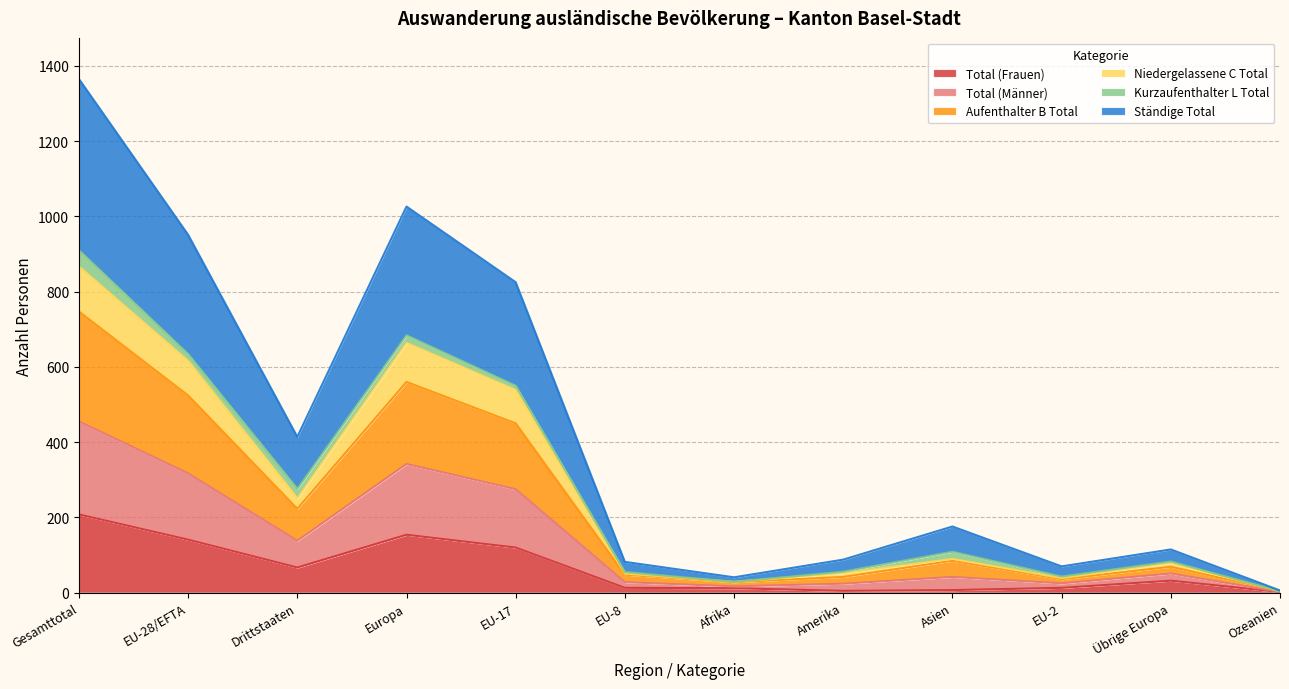

What value does the Total (Frauen) series have at Afrika, to the nearest 5?

10